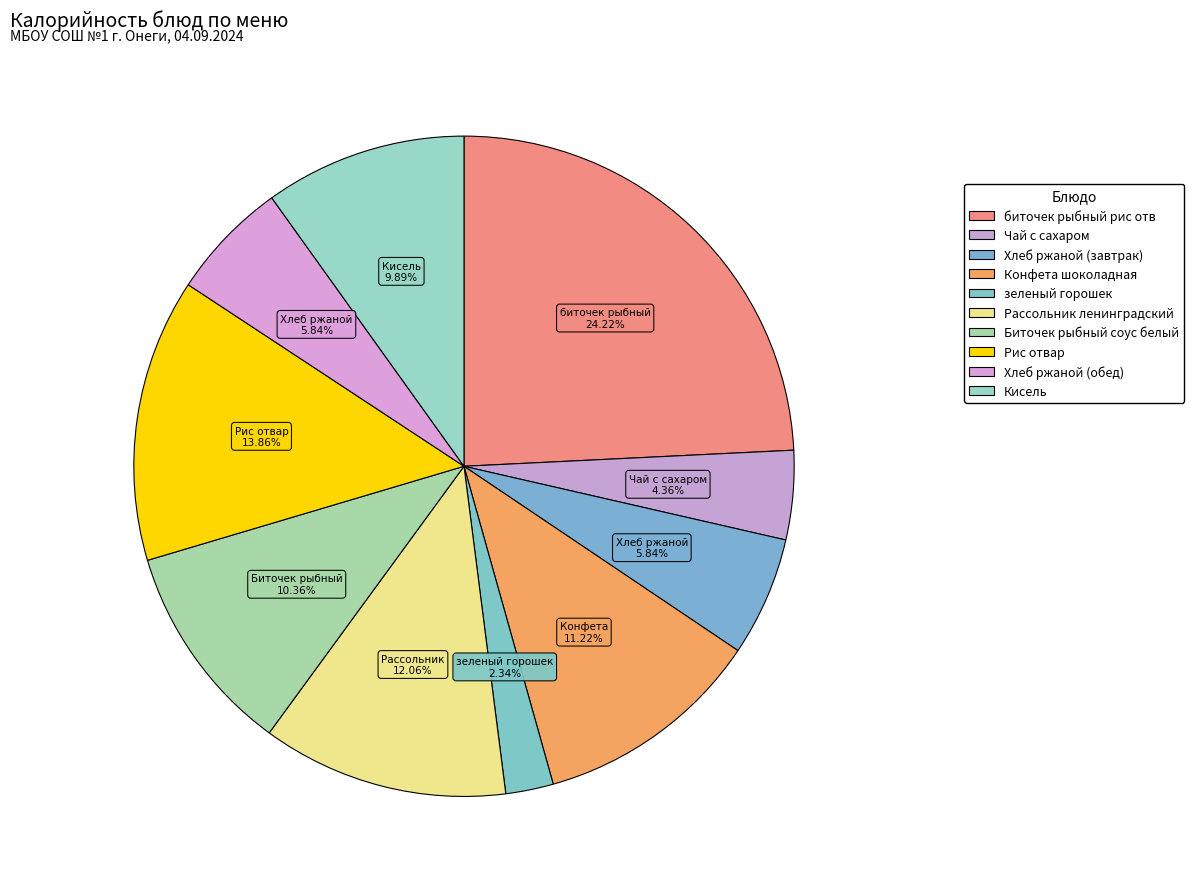

How many slices are in this pie chart?

10